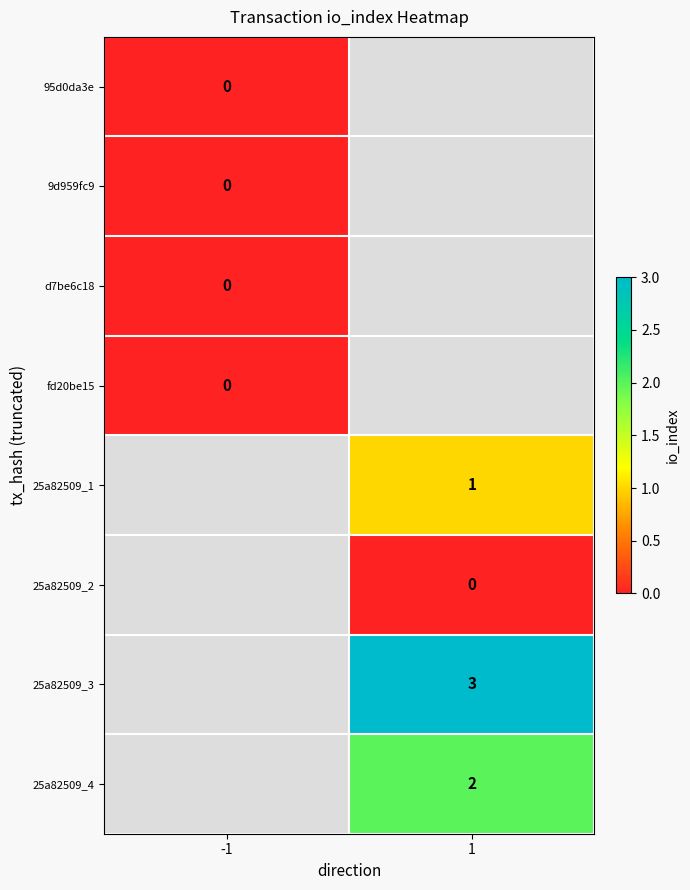

The 25a82509_3 series shows 1 at 1. True or false?

False